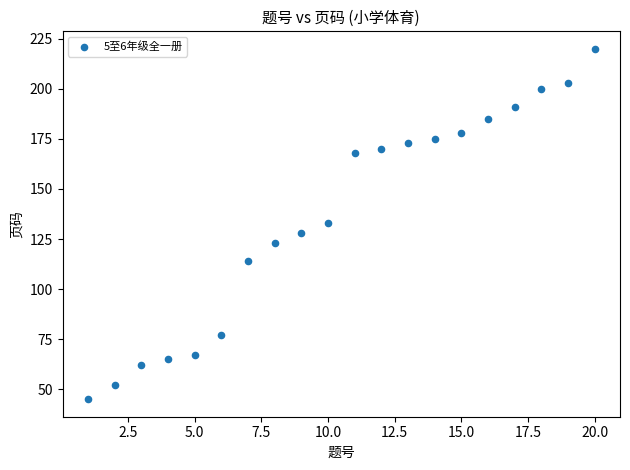

What is the range of Y values (max minus min)?

175